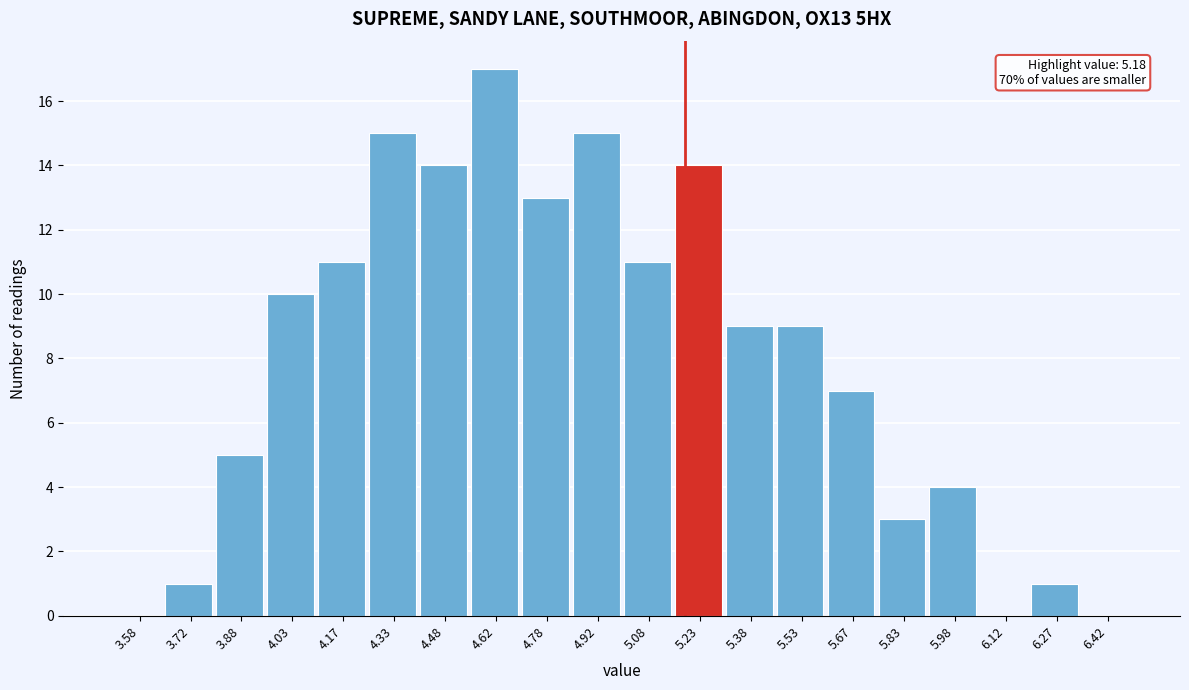

Over which range of the x-axis is the bar tallest?

4.55 to 4.70